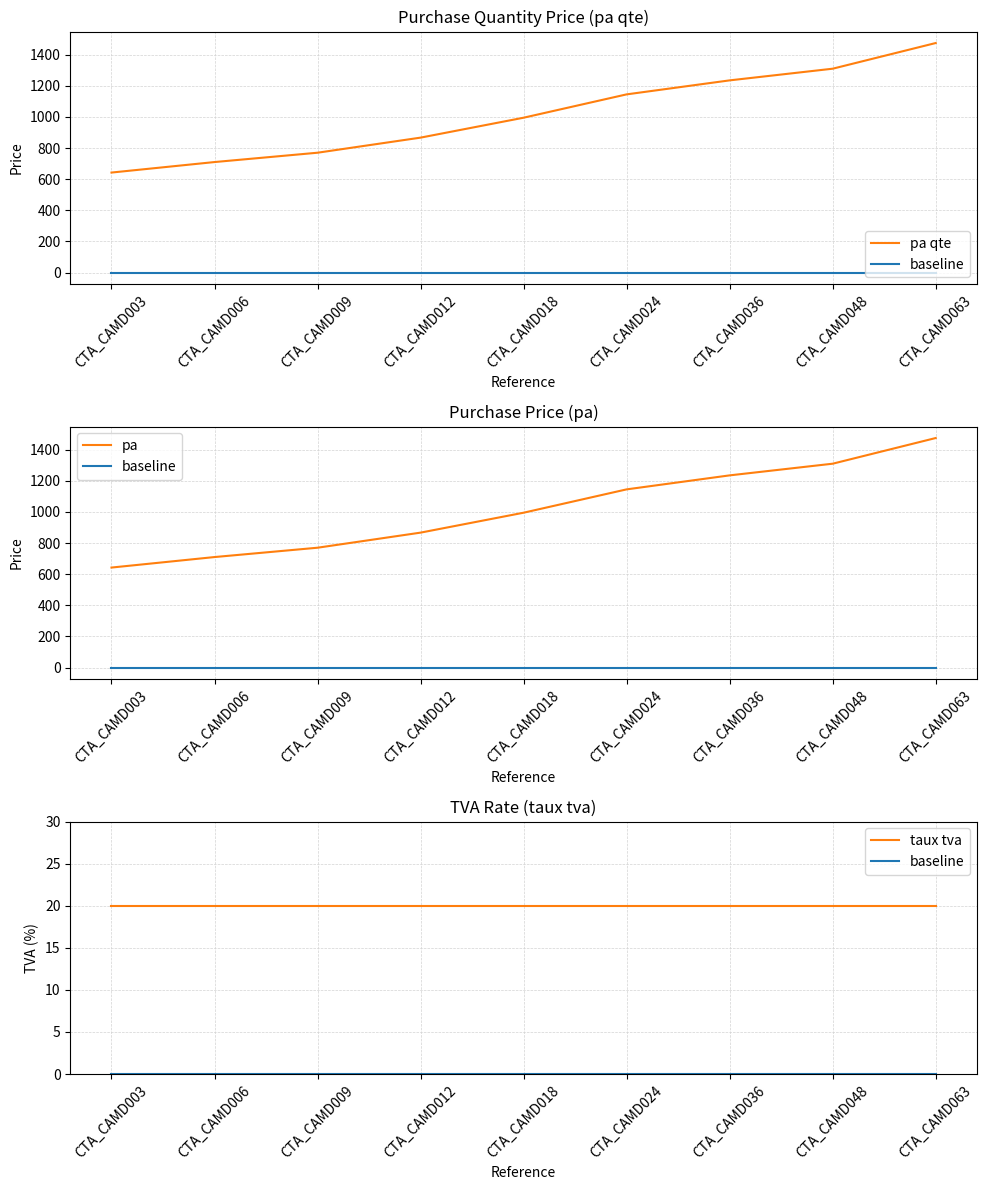

At how many categories does at least one series exceed 600?

9